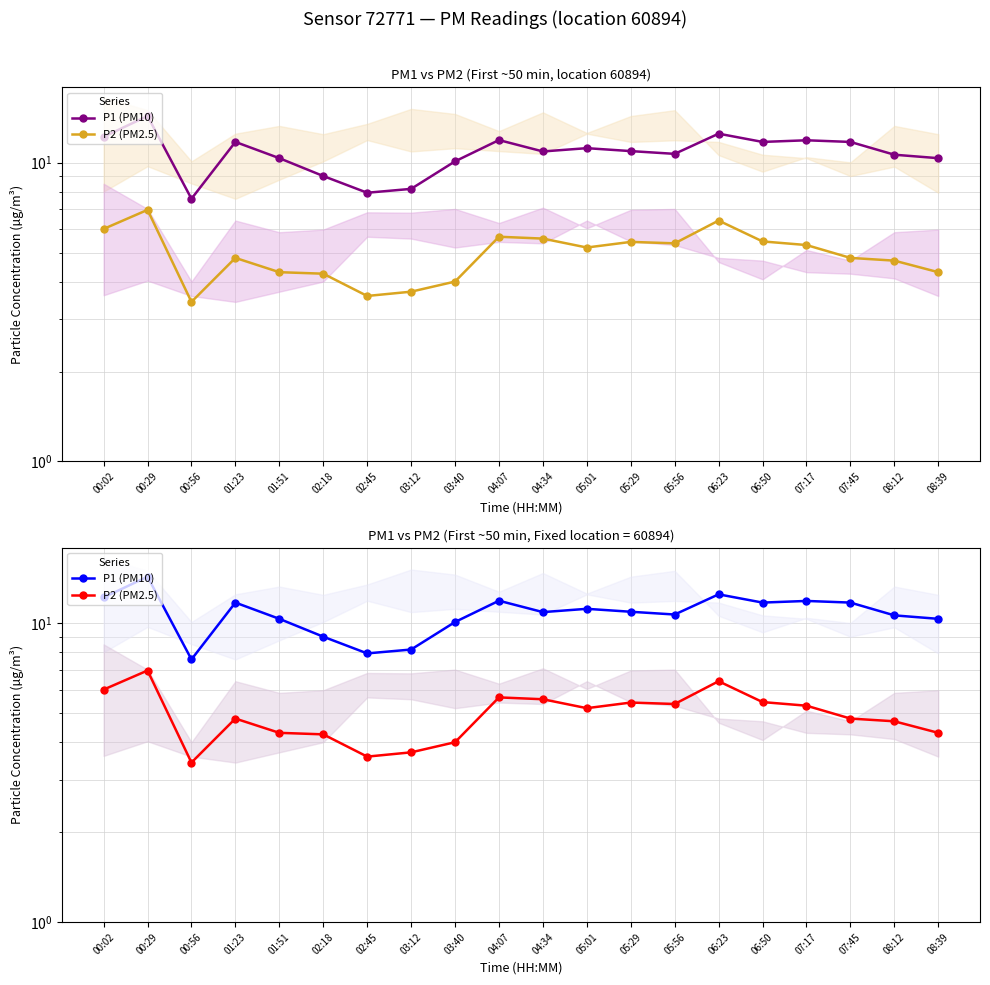

How many lines are shown in the chart?

2